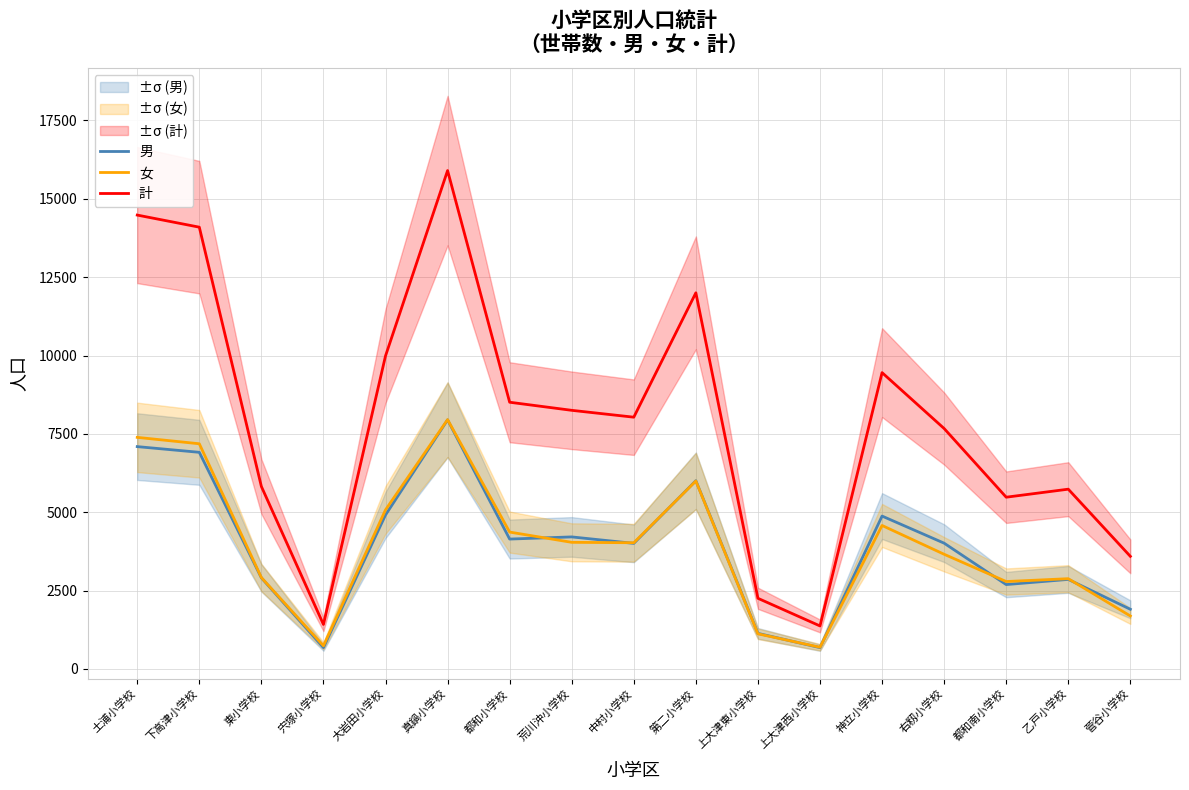

What is the difference between the second highest and second lowest values in the 計 series?

13062